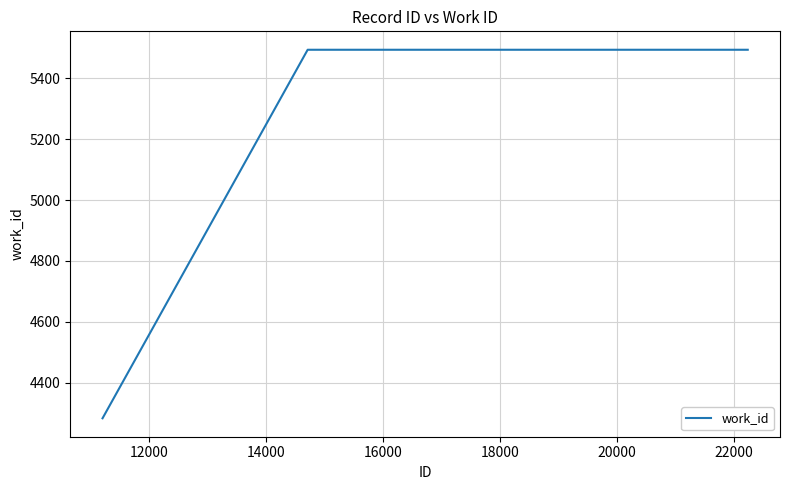

What is the minimum value shown in the chart?

4283